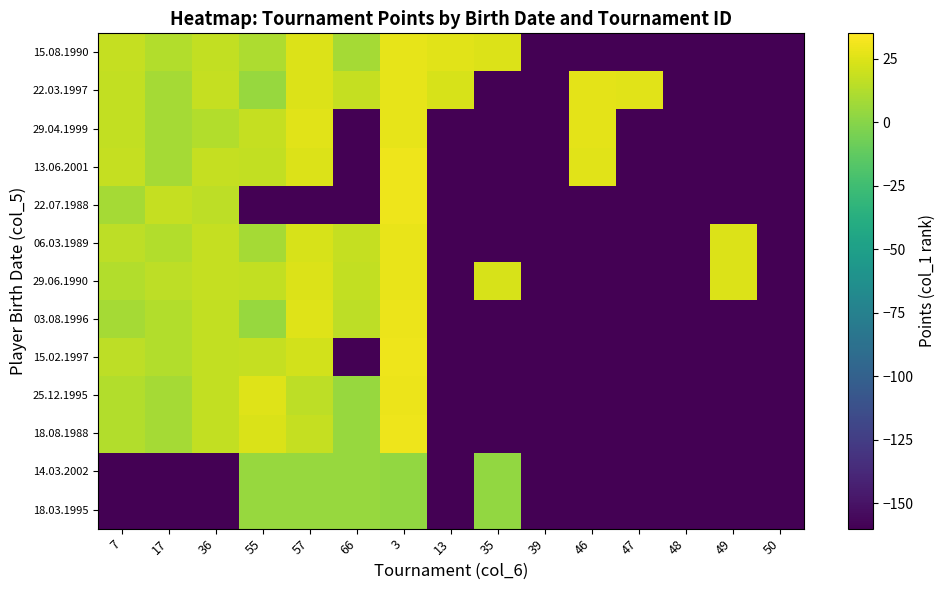

What is the smallest value displayed?

-160.0